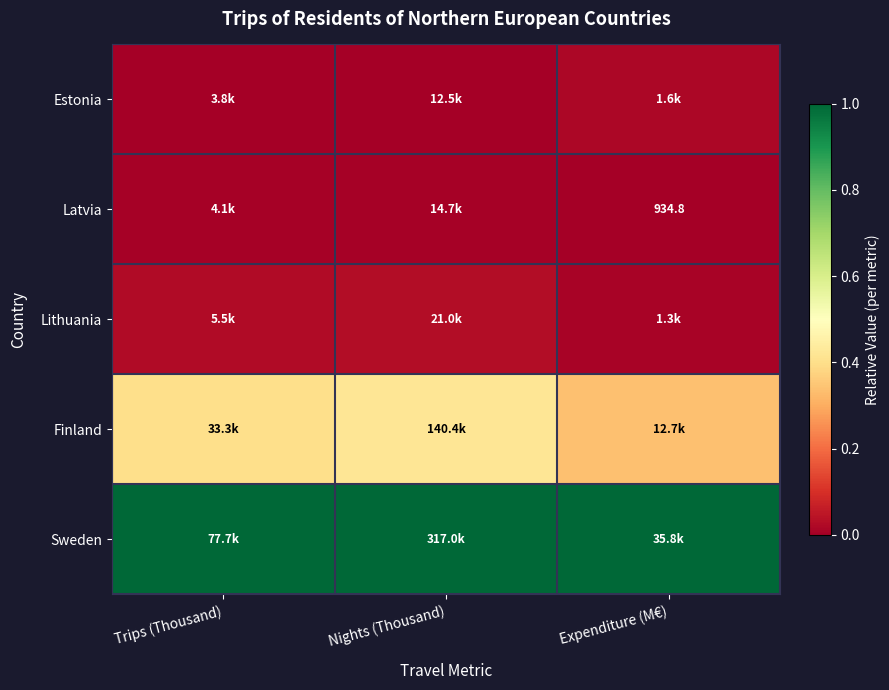

Which category has the lowest value in the Sweden series?

Trips (Thousand)